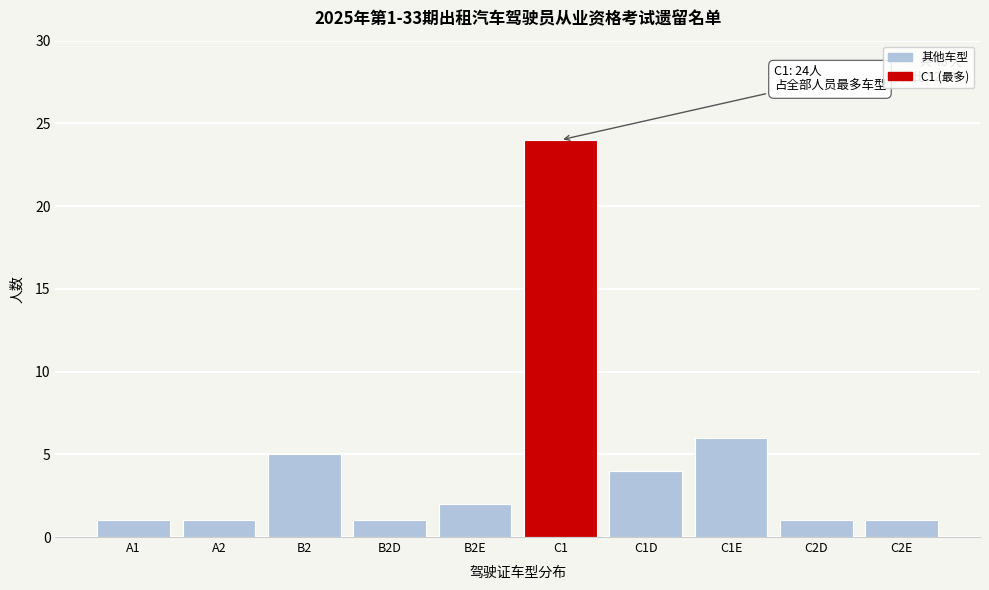

Reading left to right, list all the values displayed in this chart.

1	1	5	1	2	24	4	6	1	1